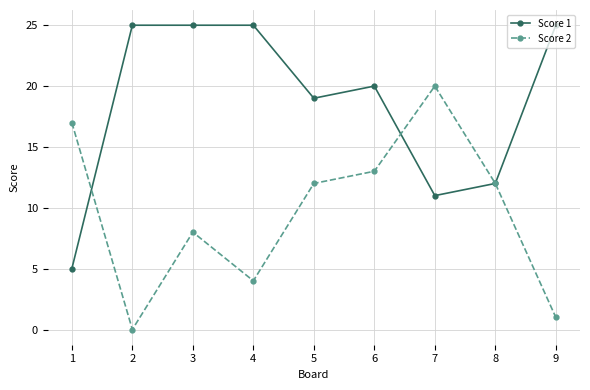

True or false: Score 2 has more than 2 interior local peaks.

False